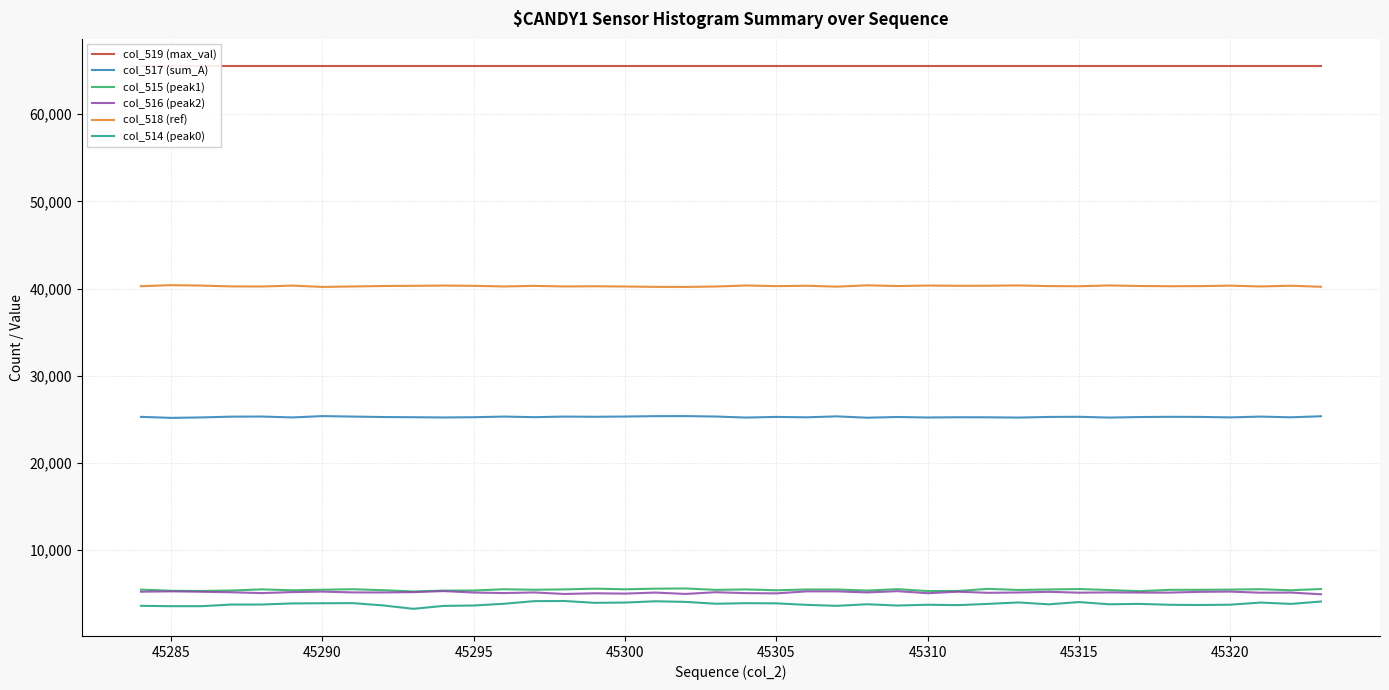

What is the sum of all col_514 (peak0) values?

151409